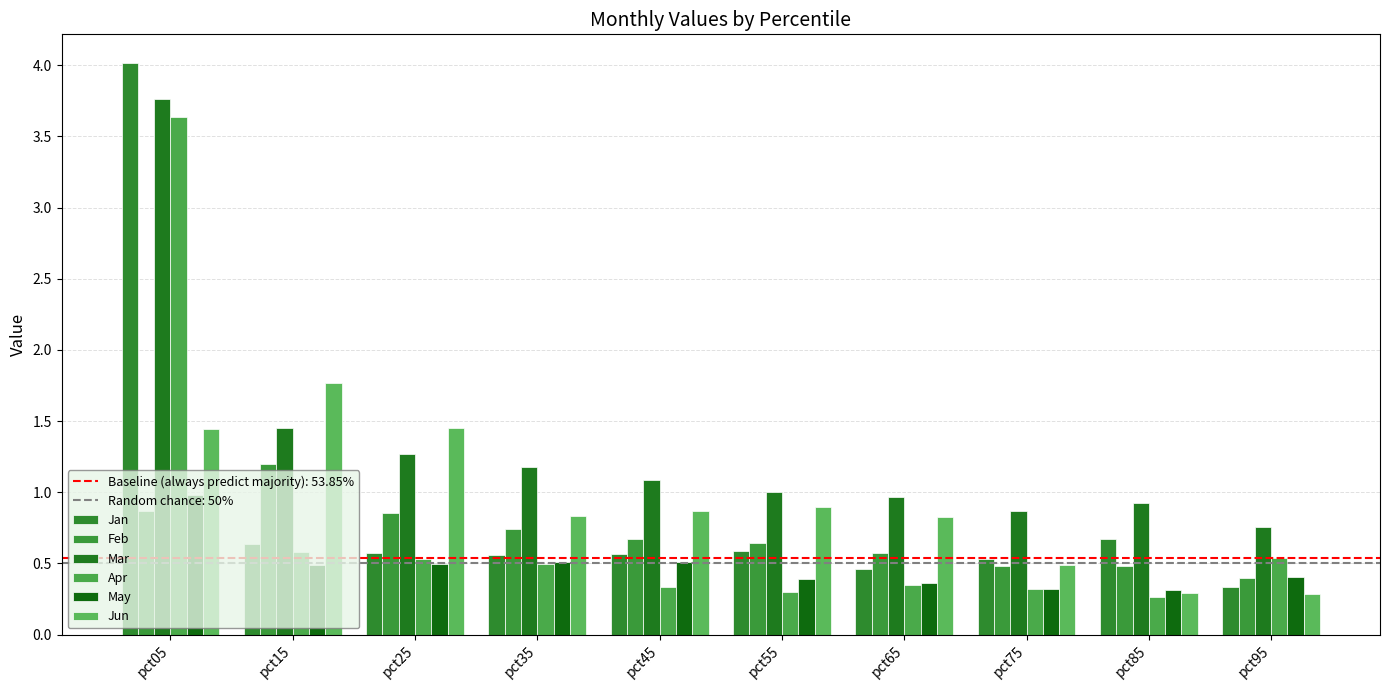

The value of Feb at pct25 is 0.9. True or false?

True